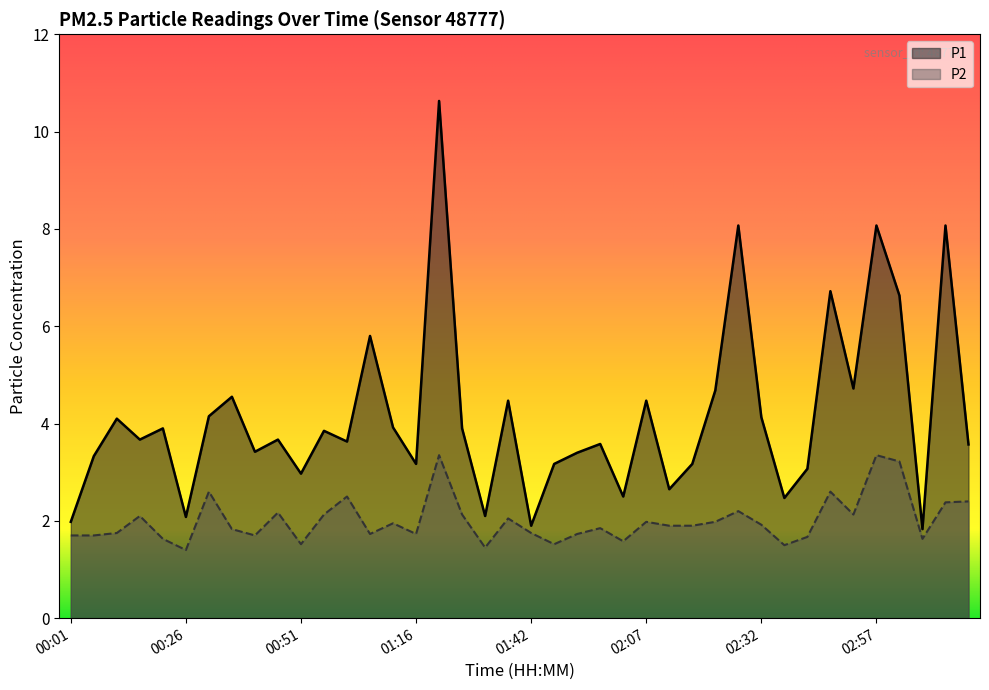

List the labels in order of P1 value, smallest first.

03:07, 01:42, 00:01, 00:26, 01:32, 02:37, 02:02, 02:12, 00:51, 02:42, 01:16, 01:47, 02:17, 00:06, 01:52, 00:41, 03:17, 01:57, 01:01, 00:16, 00:46, 00:56, 00:21, 01:26, 01:11, 00:11, 02:32, 00:31, 01:37, 02:07, 00:36, 02:22, 02:52, 01:06, 03:02, 02:47, 02:27, 02:57, 03:12, 01:21